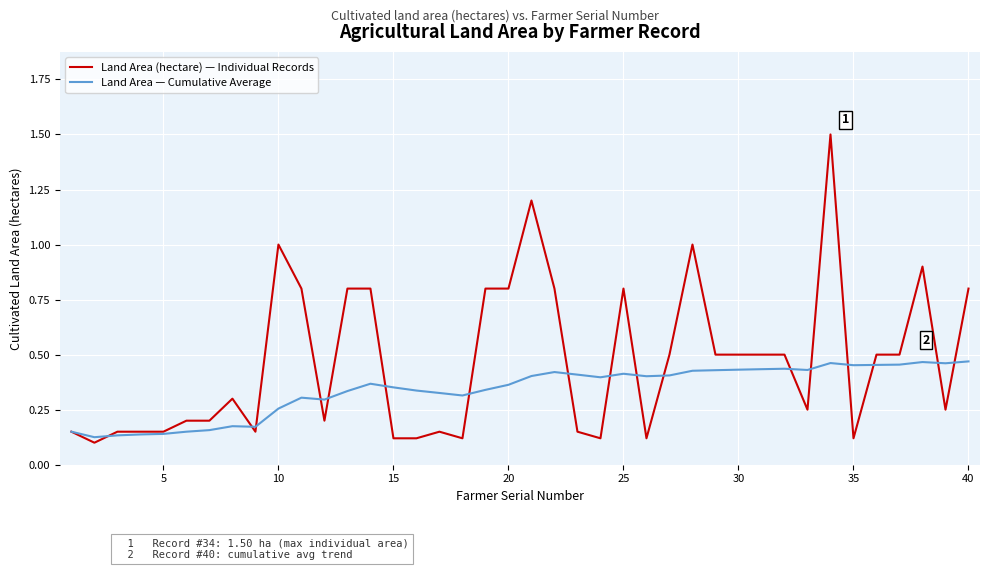

Which series has the widest spread of values?

Land Area (hectare) — Individual Records